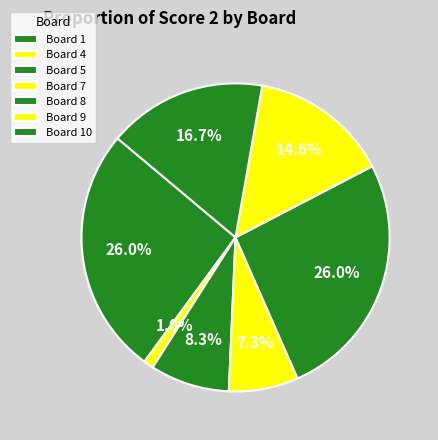

How many slices are in this pie chart?

7